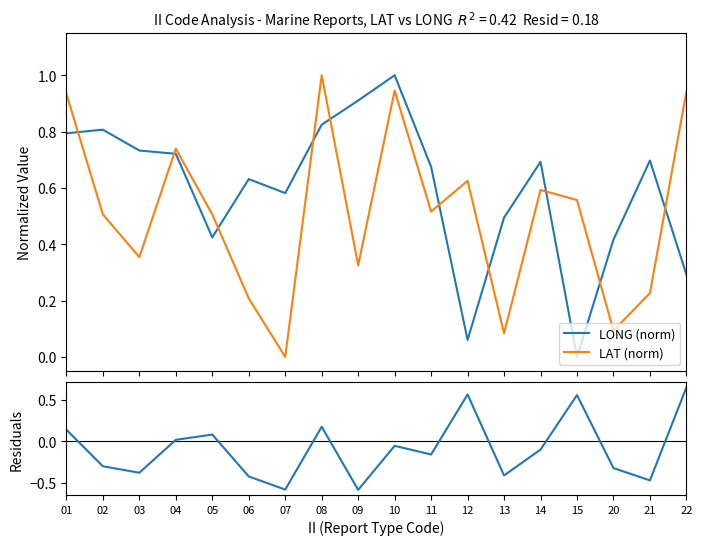

Between 06 and 11, which series saw the biggest shift?

LAT (norm)